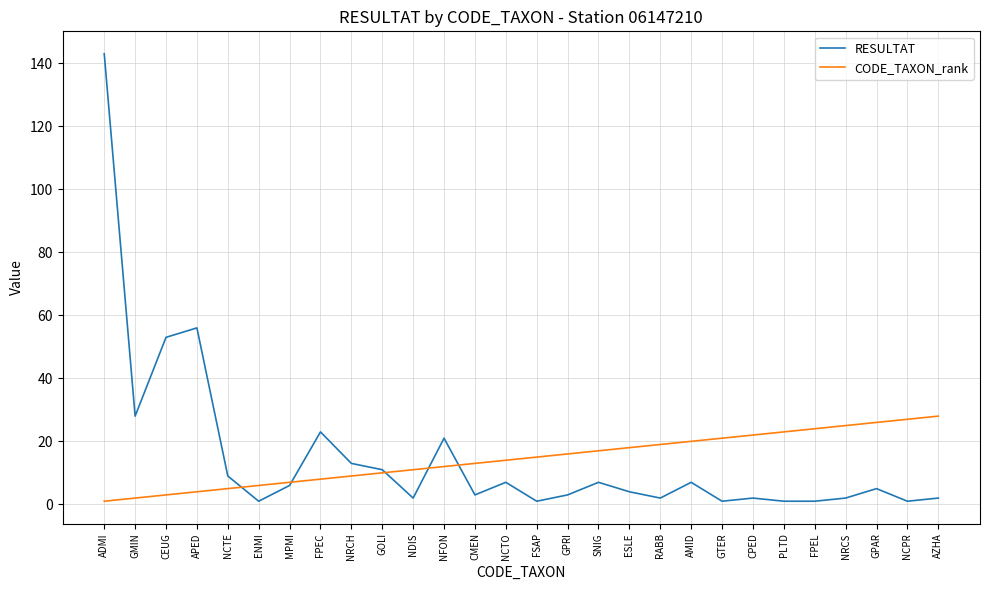

What is the sum of the RESULTAT values at MPMI and RABB?

8